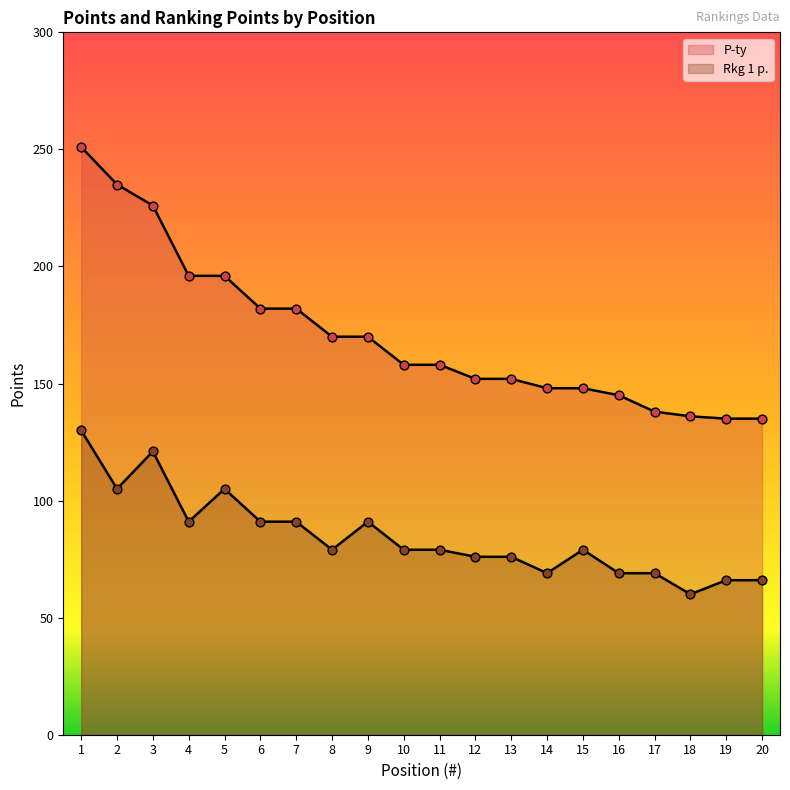

At how many categories does at least one series exceed 109?

20